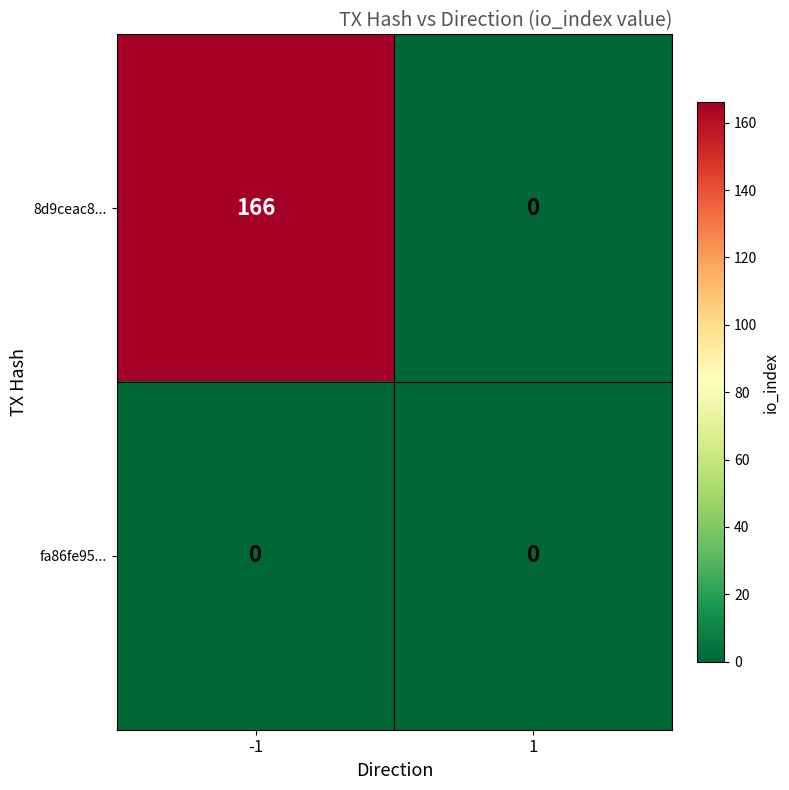

What is the average value of the 8d9ceac8... series?

83